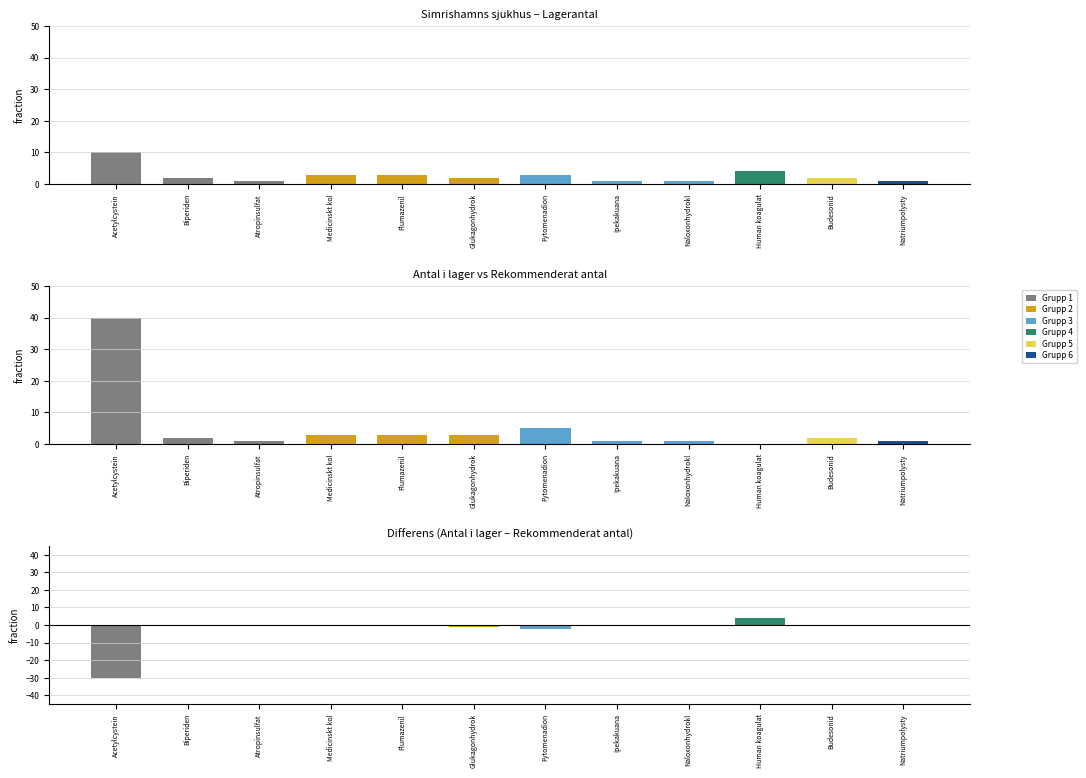

What value does the Rekommenderat antal series have at Atropinsulfat?

1